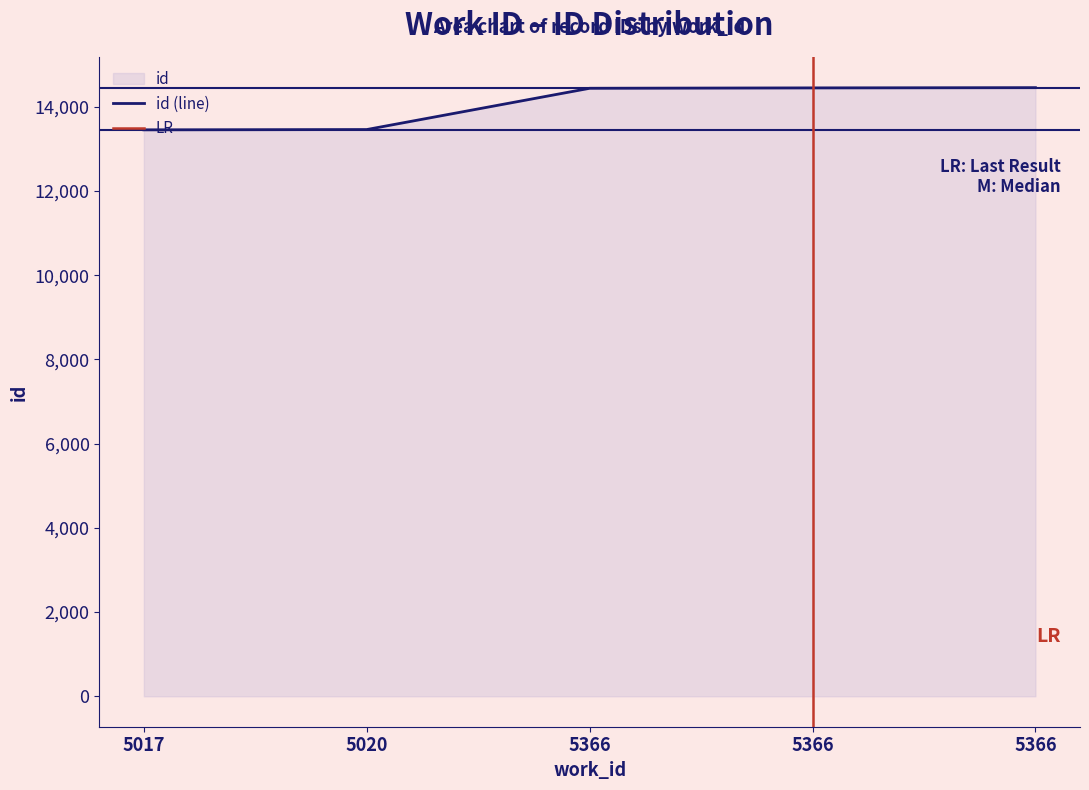

The value at 5020 is 7104. True or false?

False